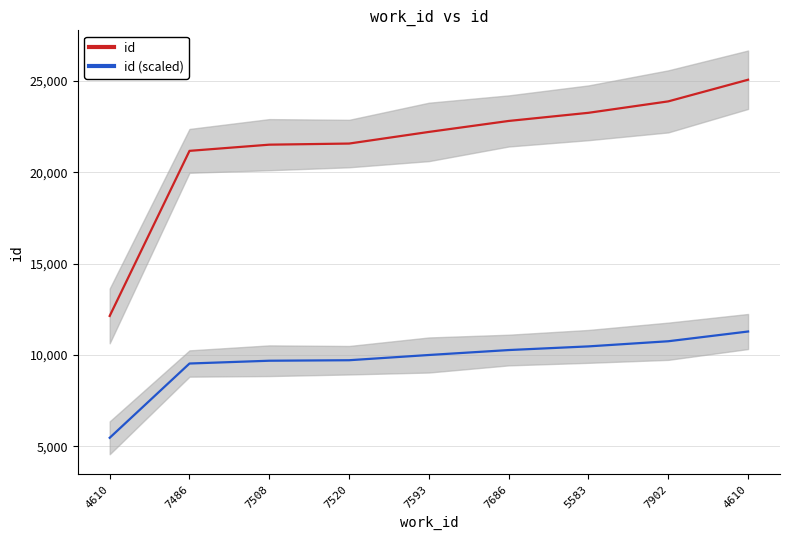

Reading left to right, list all the values displayed in this chart.

id: 12134.0	21174.0	21513.0	21574.0	22211.0	22812.0	23258.0	23884.0	25069.0
id (scaled): 5460.3	9528.3	9680.9	9708.3	9995.0	10265.4	10466.1	10747.8	11281.1